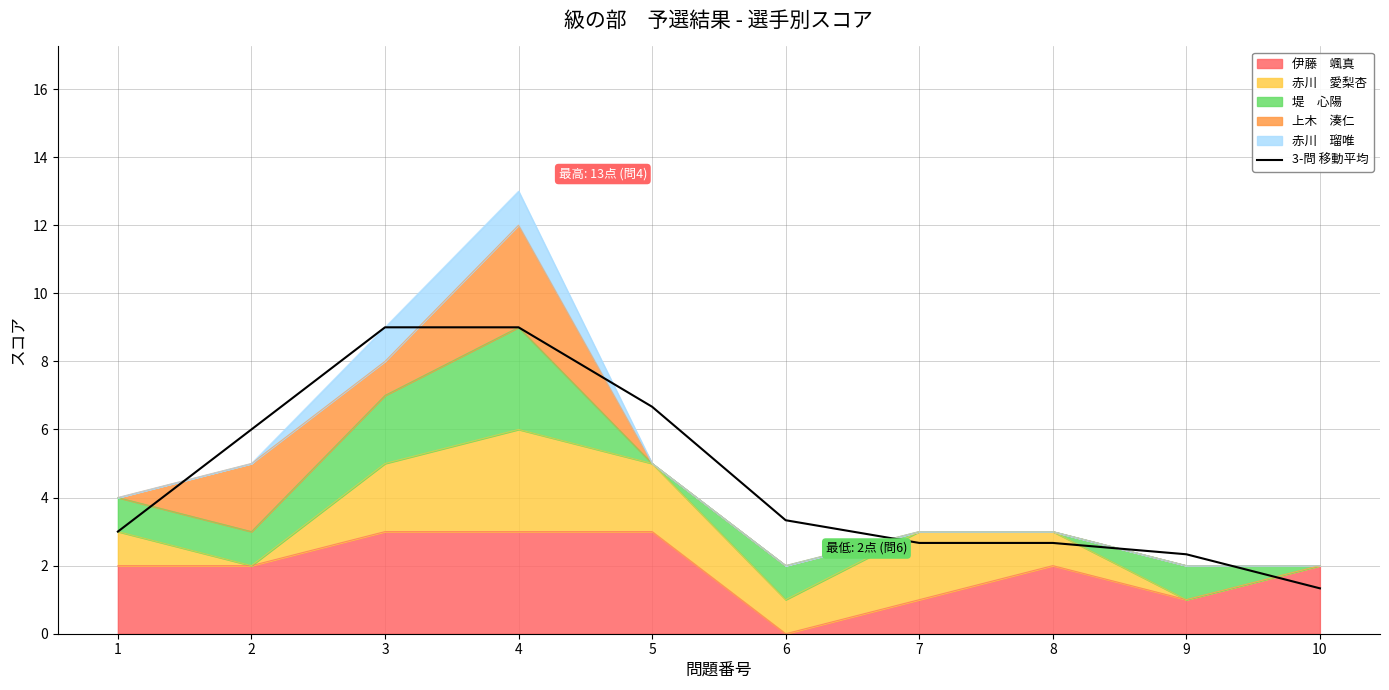

Is it true that the value at 10 is 1.3?

True